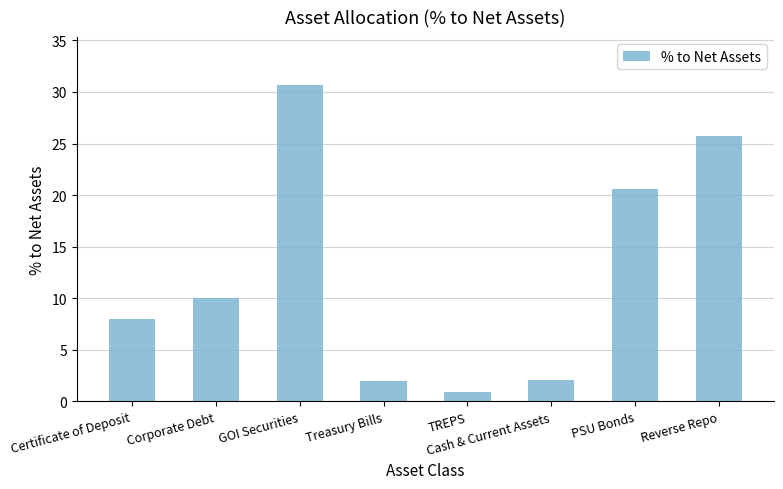

What is the average value?

12.5